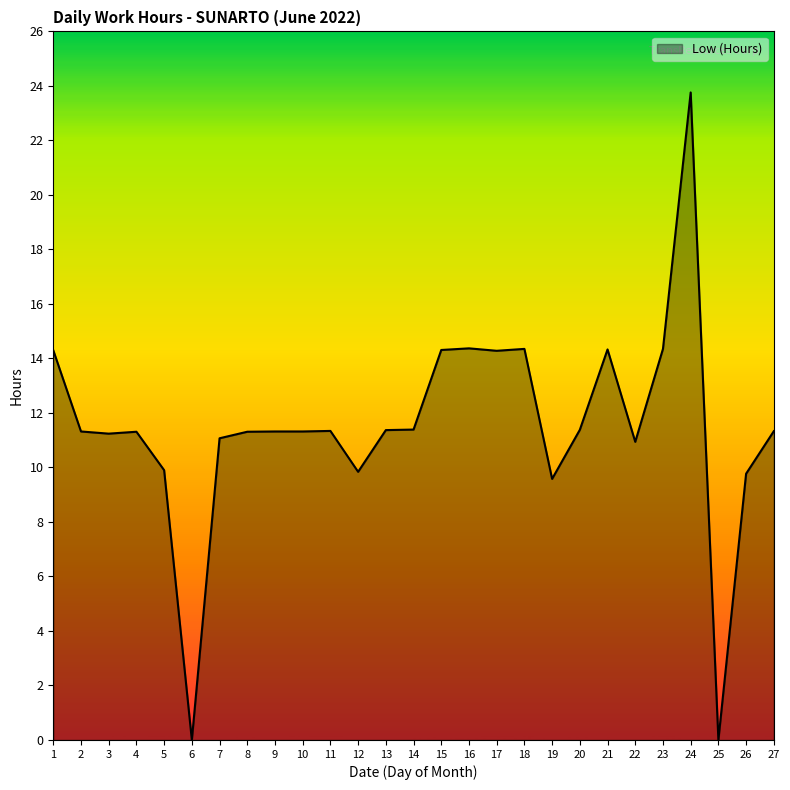

Approximately how many times larger is the value at 12 compared to 21?

0.7